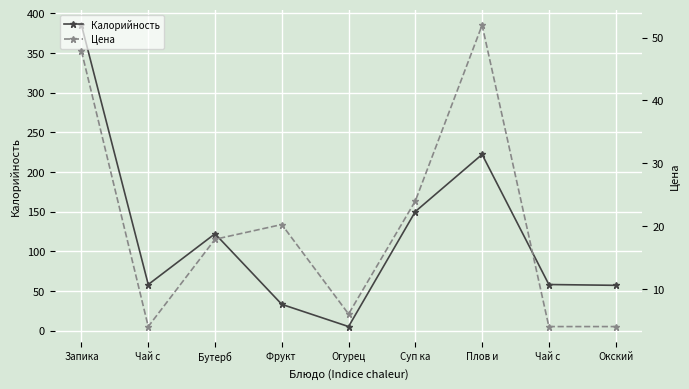

At which category does Калорийность reach its first local peak?

Бутерб